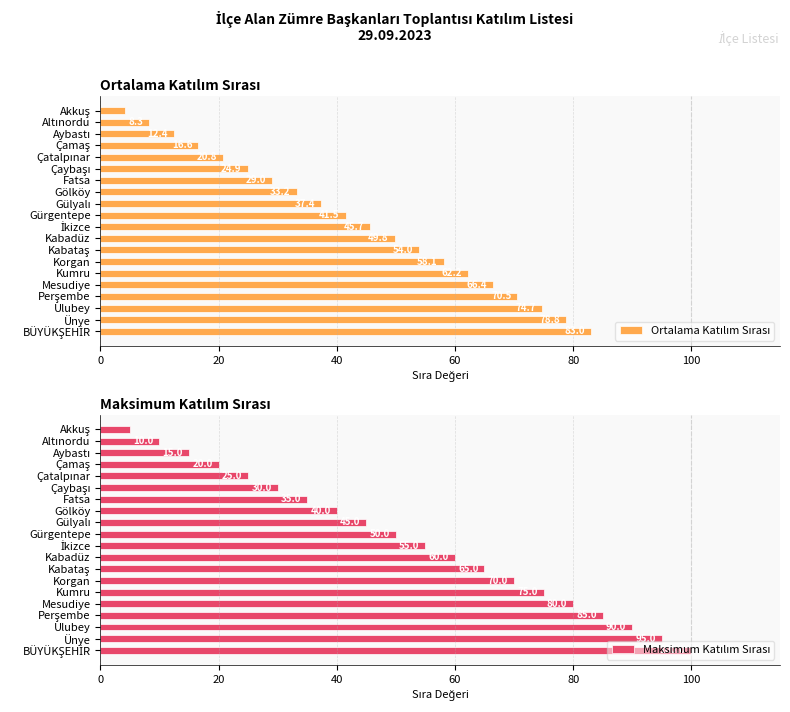

List the series in order of their overall mean, highest first.

Maksimum Katılım Sırası, Ortalama Katılım Sırası